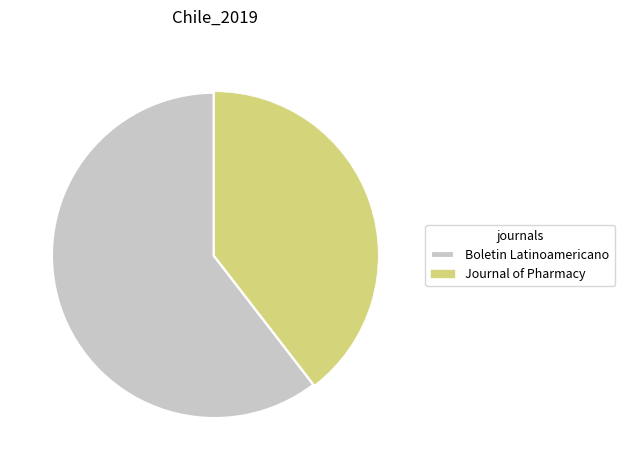

What is the largest slice in the pie chart?

Boletin Latinoamericano